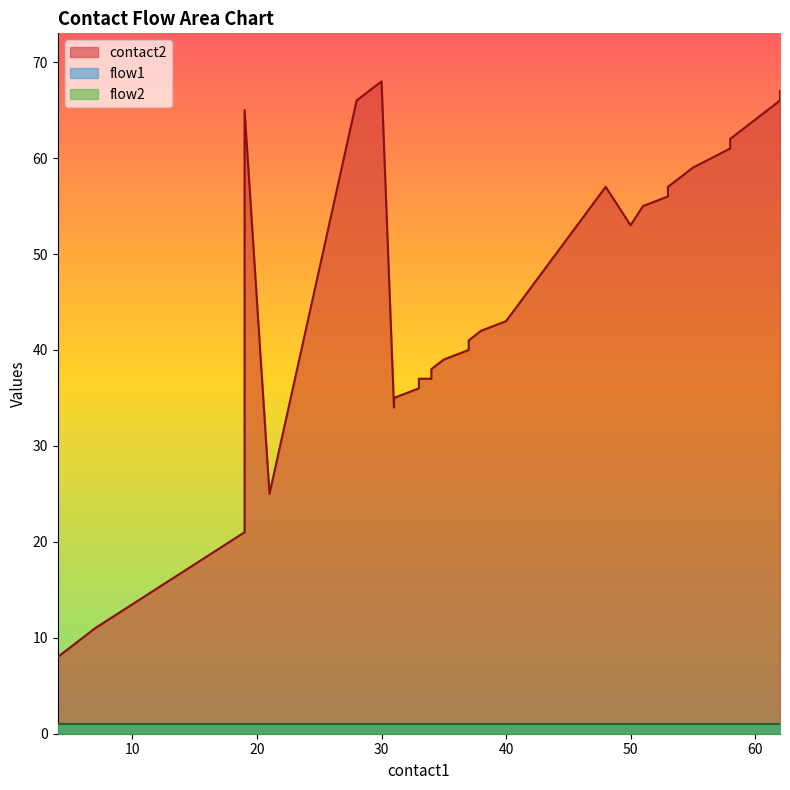

The flow1 series shows 2 at 32. True or false?

False